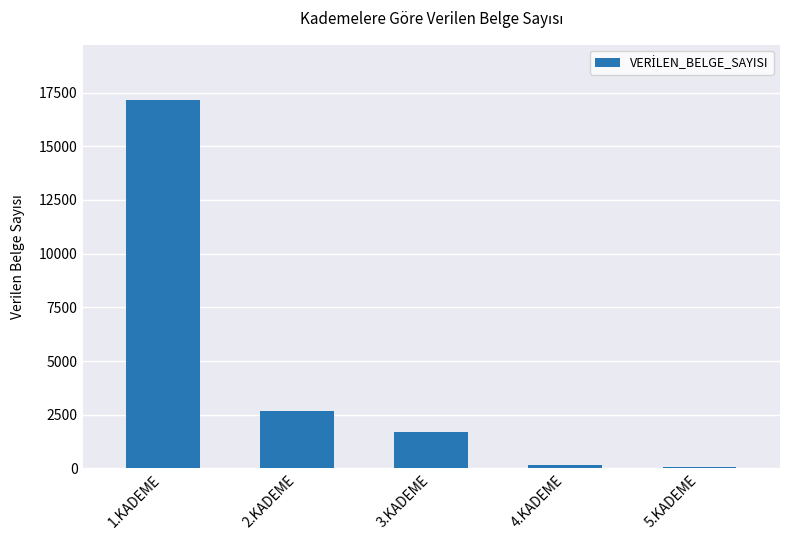

What is the change in value from 1.KADEME to 2.KADEME?

-14495